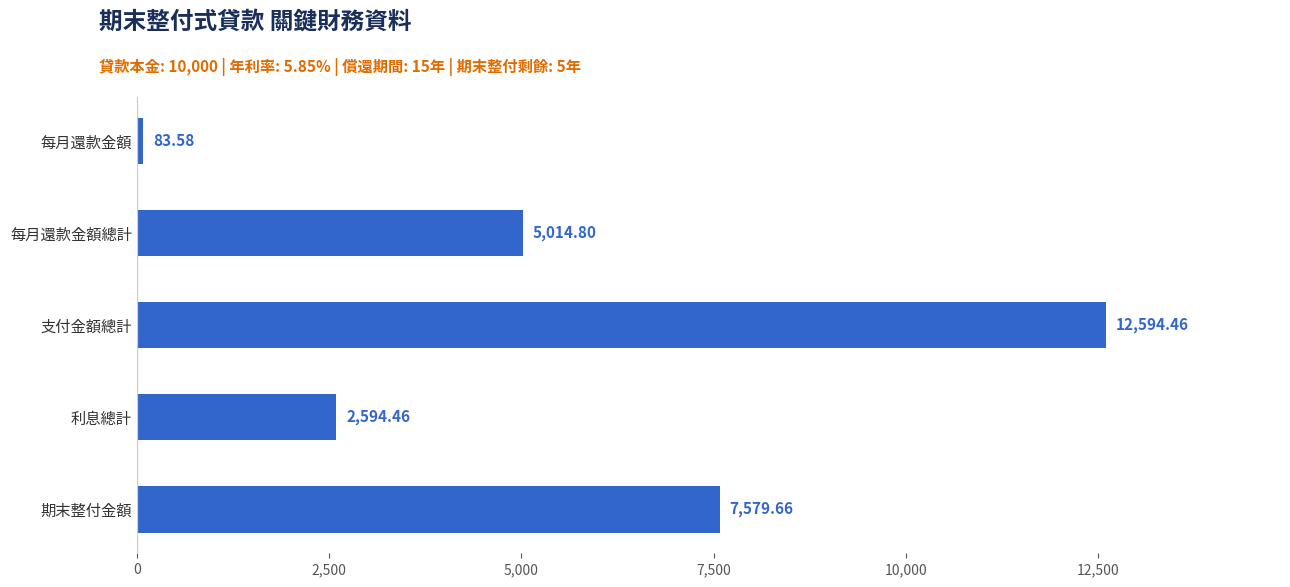

Which category has the lowest value across all series?

每月還款金額